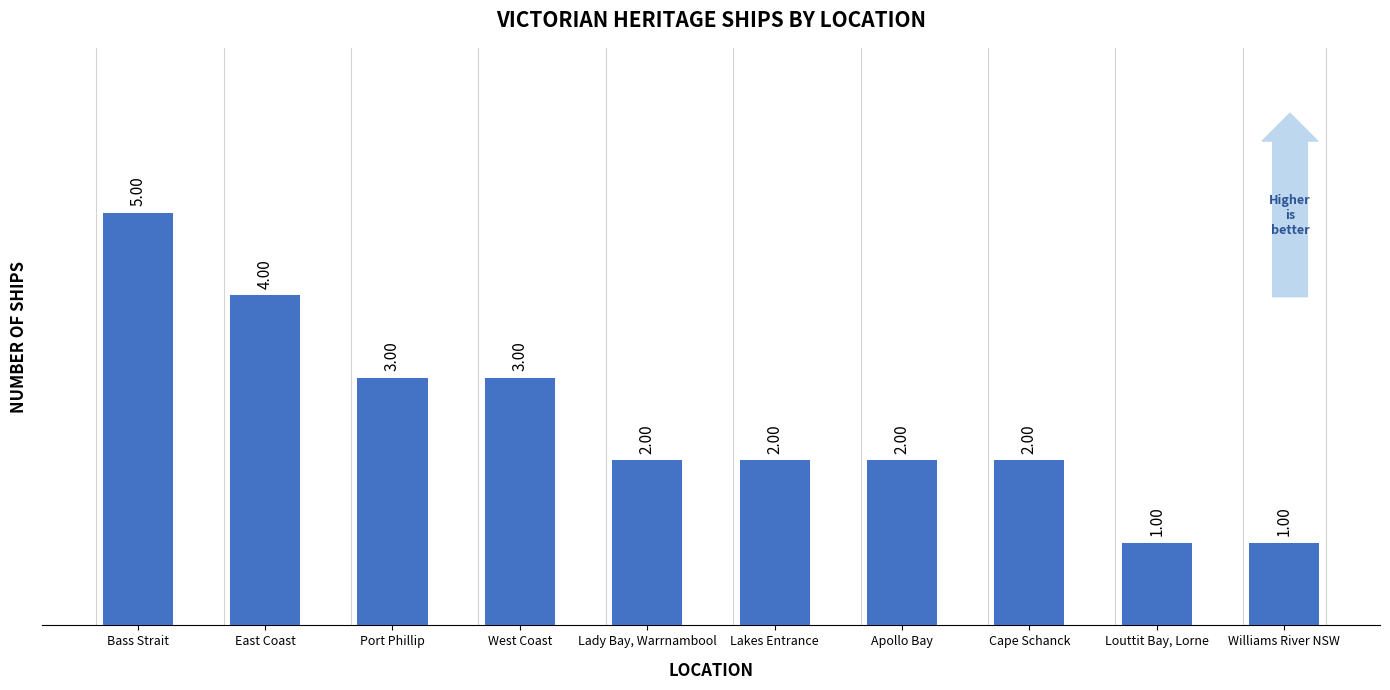

How many bars are there in total?

10